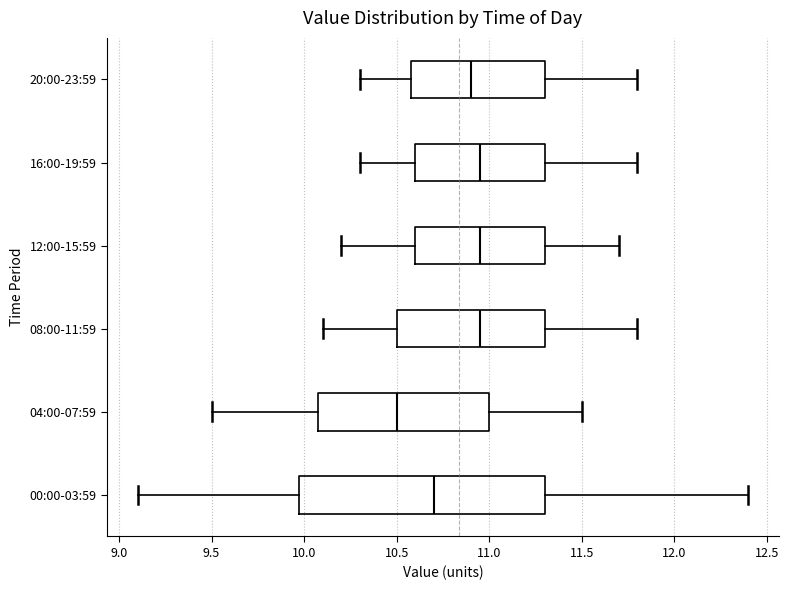

Which box is the widest, from its left edge to its right edge?

00:00-03:59